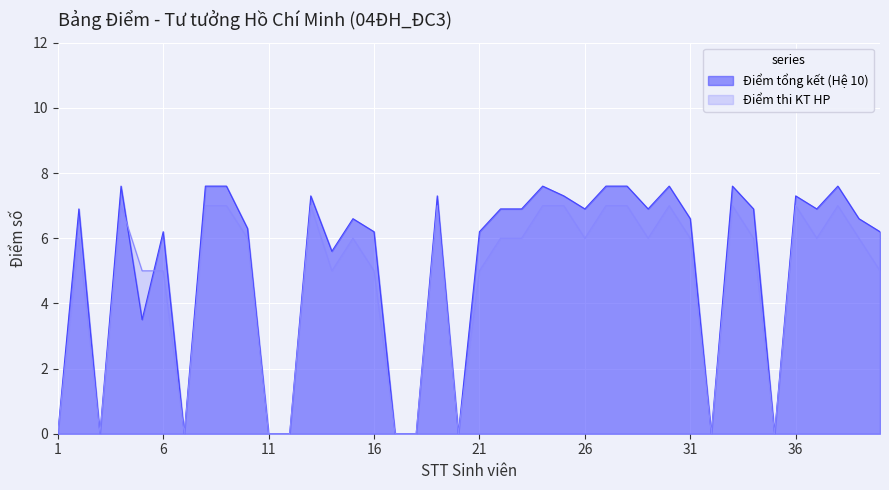

Reading left to right, what are all the values shown in this chart?

Điểm tổng kết (Hệ 10): 0.0	6.9	0.0	7.6	3.5	6.2	0.0	7.6	7.6	6.3	0.0	0.0	7.3	5.6	6.6	6.2	0.0	0.0	7.3	0.0	6.2	6.9	6.9	7.6	7.3	6.9	7.6	7.6	6.9	7.6	6.6	0.0	7.6	6.9	0.0	7.3	6.9	7.6	6.6	6.2
Điểm thi KT HP: 0.0	6.0	0.0	7.0	5.0	5.0	0.0	7.0	7.0	6.0	0.0	0.0	7.0	5.0	6.0	5.0	0.0	0.0	7.0	0.0	5.0	6.0	6.0	7.0	7.0	6.0	7.0	7.0	6.0	7.0	6.0	0.0	7.0	6.0	0.0	7.0	6.0	7.0	6.0	5.0